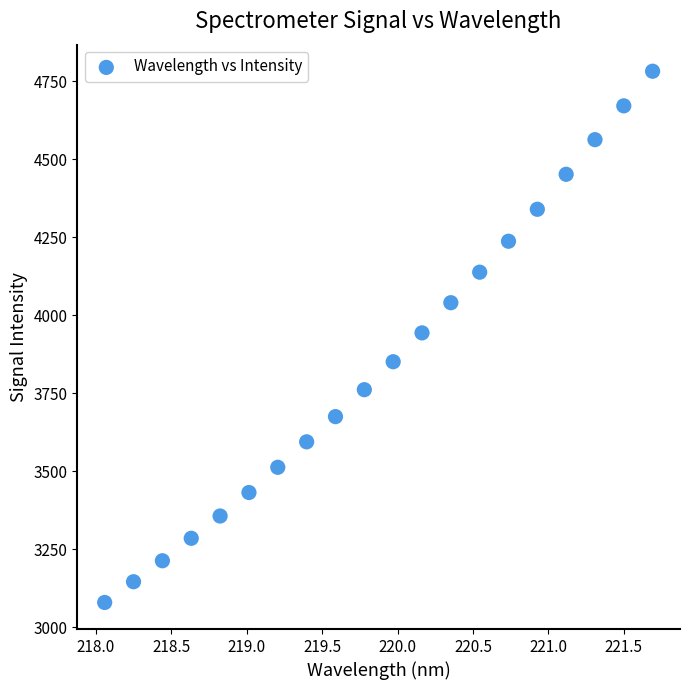

What is the range of X values (max minus min)?

3.6